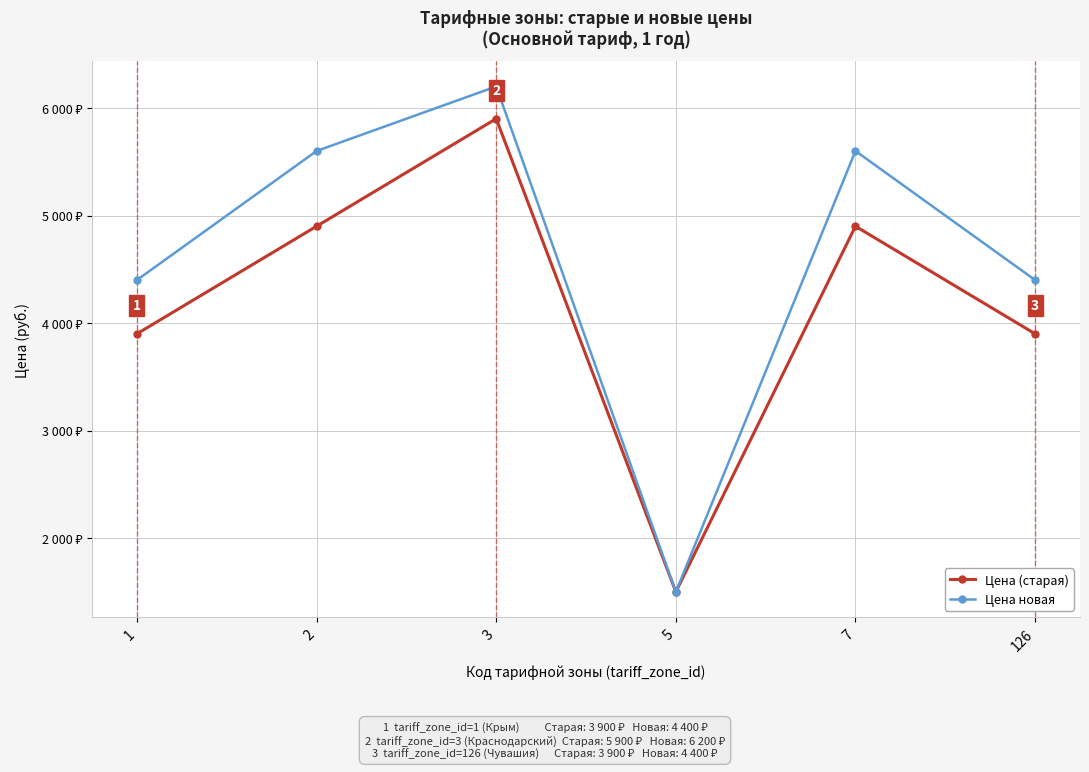

Does the chart have visible grid lines?

Yes